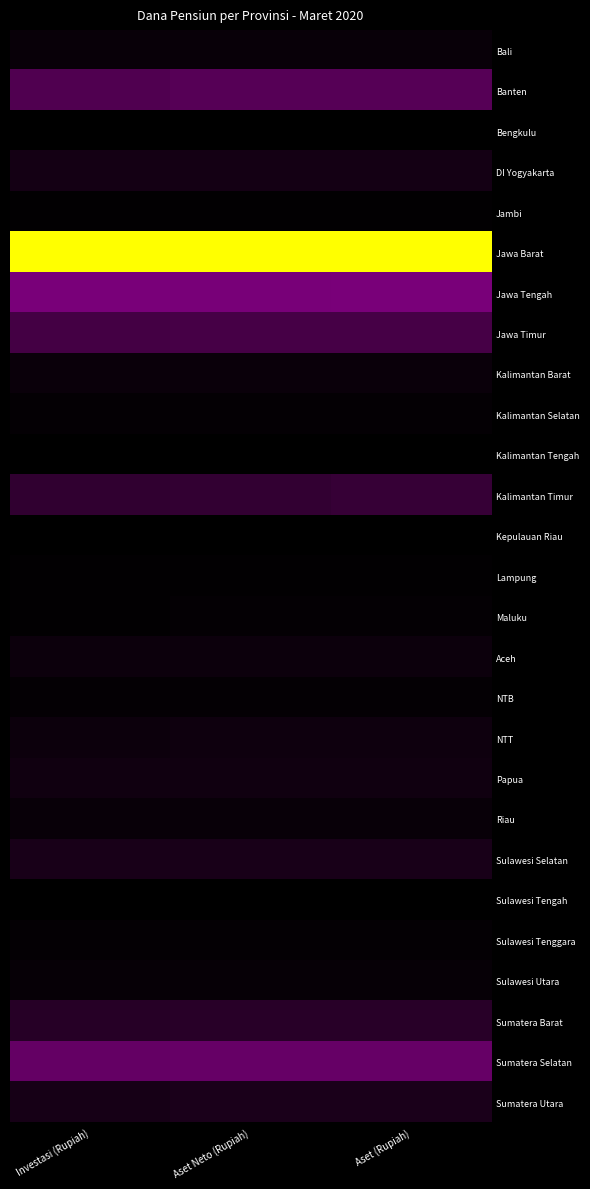

Reading left to right, what are all the values shown in this chart?

Bali: Investasi (Rupiah)=0.0	Aset Neto (Rupiah)=0.0	Aset (Rupiah)=0.0
Banten: Investasi (Rupiah)=0.2	Aset Neto (Rupiah)=0.2	Aset (Rupiah)=0.2
Bengkulu: Investasi (Rupiah)=0.0	Aset Neto (Rupiah)=0.0	Aset (Rupiah)=0.0
DI Yogyakarta: Investasi (Rupiah)=0.0	Aset Neto (Rupiah)=0.0	Aset (Rupiah)=0.0
Jambi: Investasi (Rupiah)=0.0	Aset Neto (Rupiah)=0.0	Aset (Rupiah)=0.0
Jawa Barat: Investasi (Rupiah)=1.0	Aset Neto (Rupiah)=1.0	Aset (Rupiah)=1.0
Jawa Tengah: Investasi (Rupiah)=0.2	Aset Neto (Rupiah)=0.2	Aset (Rupiah)=0.2
Jawa Timur: Investasi (Rupiah)=0.1	Aset Neto (Rupiah)=0.1	Aset (Rupiah)=0.1
Kalimantan Barat: Investasi (Rupiah)=0.0	Aset Neto (Rupiah)=0.0	Aset (Rupiah)=0.0
Kalimantan Selatan: Investasi (Rupiah)=0.0	Aset Neto (Rupiah)=0.0	Aset (Rupiah)=0.0
Kalimantan Tengah: Investasi (Rupiah)=0.0	Aset Neto (Rupiah)=0.0	Aset (Rupiah)=0.0
Kalimantan Timur: Investasi (Rupiah)=0.1	Aset Neto (Rupiah)=0.1	Aset (Rupiah)=0.1
Kepulauan Riau: Investasi (Rupiah)=0.0	Aset Neto (Rupiah)=0.0	Aset (Rupiah)=0.0
Lampung: Investasi (Rupiah)=0.0	Aset Neto (Rupiah)=0.0	Aset (Rupiah)=0.0
Maluku: Investasi (Rupiah)=0.0	Aset Neto (Rupiah)=0.0	Aset (Rupiah)=0.0
Aceh: Investasi (Rupiah)=0.0	Aset Neto (Rupiah)=0.0	Aset (Rupiah)=0.0
NTB: Investasi (Rupiah)=0.0	Aset Neto (Rupiah)=0.0	Aset (Rupiah)=0.0
NTT: Investasi (Rupiah)=0.0	Aset Neto (Rupiah)=0.0	Aset (Rupiah)=0.0
Papua: Investasi (Rupiah)=0.0	Aset Neto (Rupiah)=0.0	Aset (Rupiah)=0.0
Riau: Investasi (Rupiah)=0.0	Aset Neto (Rupiah)=0.0	Aset (Rupiah)=0.0
Sulawesi Selatan: Investasi (Rupiah)=0.0	Aset Neto (Rupiah)=0.0	Aset (Rupiah)=0.0
Sulawesi Tengah: Investasi (Rupiah)=0.0	Aset Neto (Rupiah)=0.0	Aset (Rupiah)=0.0
Sulawesi Tenggara: Investasi (Rupiah)=0.0	Aset Neto (Rupiah)=0.0	Aset (Rupiah)=0.0
Sulawesi Utara: Investasi (Rupiah)=0.0	Aset Neto (Rupiah)=0.0	Aset (Rupiah)=0.0
Sumatera Barat: Investasi (Rupiah)=0.1	Aset Neto (Rupiah)=0.1	Aset (Rupiah)=0.1
Sumatera Selatan: Investasi (Rupiah)=0.2	Aset Neto (Rupiah)=0.2	Aset (Rupiah)=0.2
Sumatera Utara: Investasi (Rupiah)=0.0	Aset Neto (Rupiah)=0.1	Aset (Rupiah)=0.1